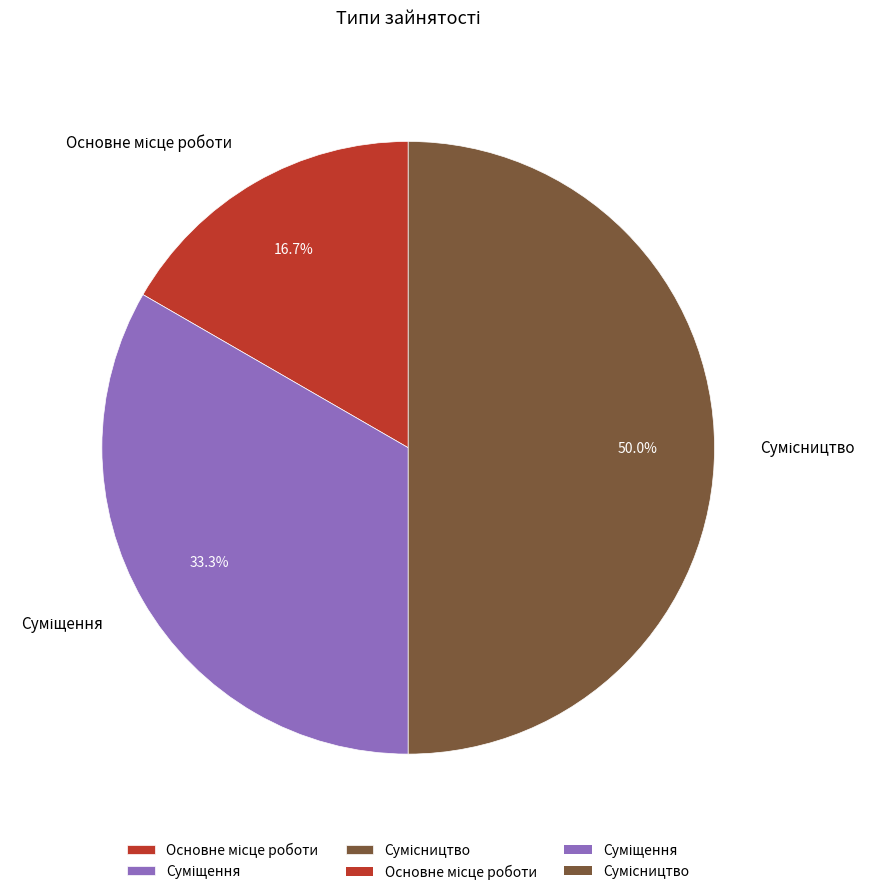

Approximately how many times larger is the value at Сумісництво compared to Основне місце роботи?

3.0